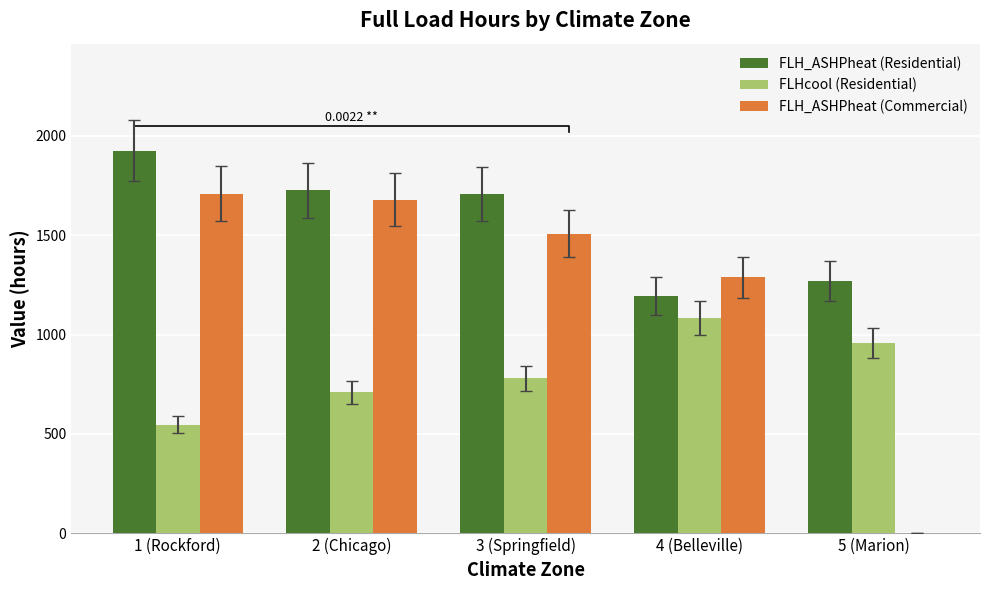

Reading left to right, transcribe all the data shown in this chart.

FLH_ASHPheat (Residential): 1924	1726	1708	1195	1270
FLHcool (Residential): 547	709	779	1082	956
FLH_ASHPheat (Commercial): 1709	1678	1508	1287	0